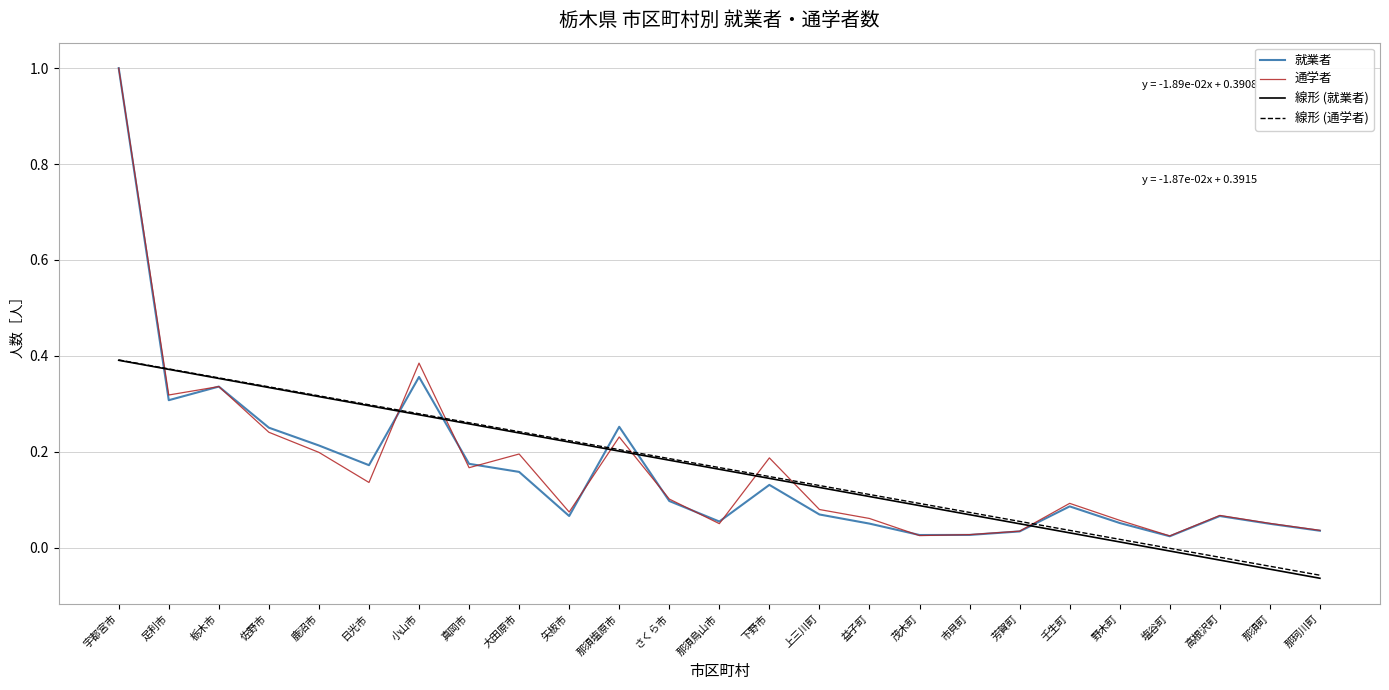

Is the value of 通学者 at 真岡市 greater than the value of 線形 (通学者) at 高根沢町?

Yes